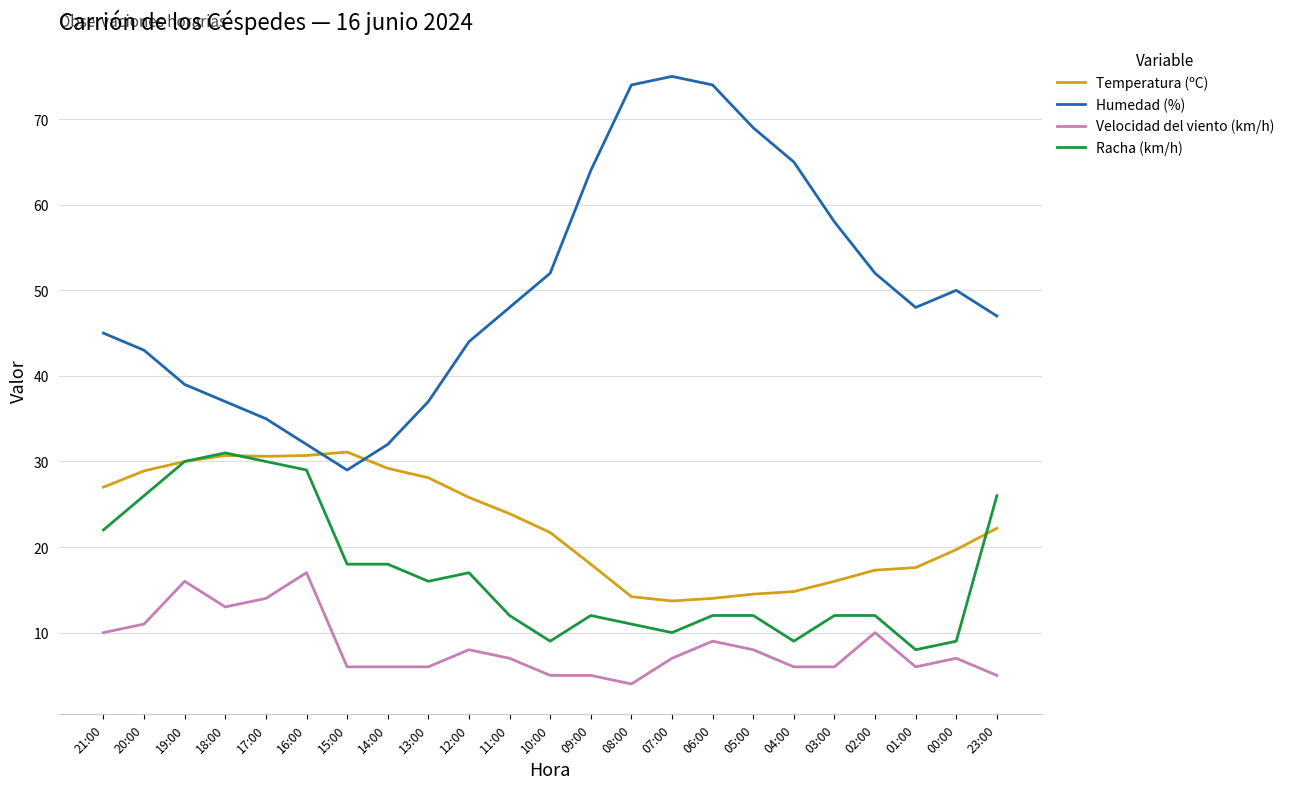

How many lines are shown in the chart?

4